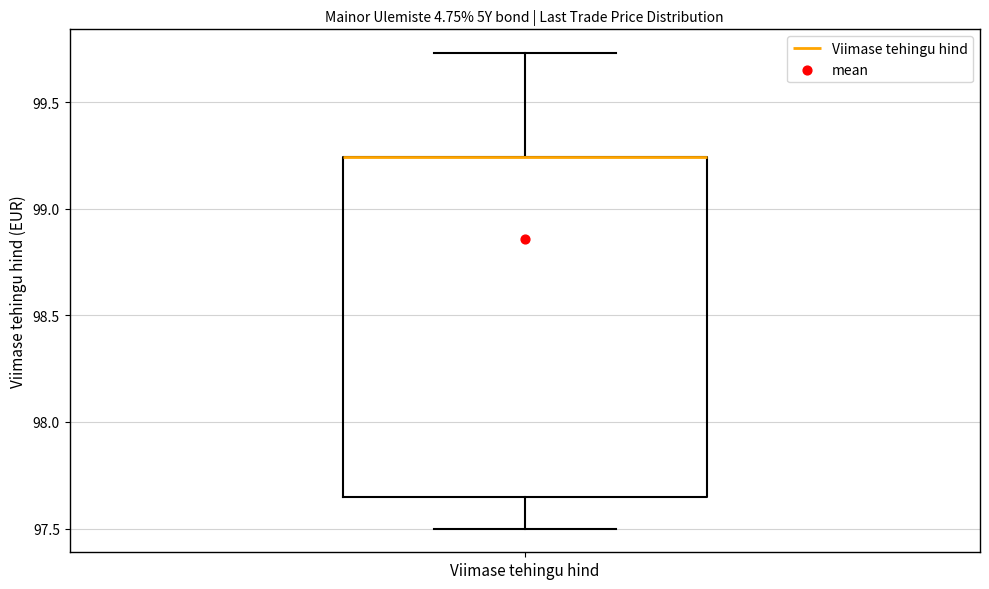

Read this box plot against the y-axis: the position of the median line, the range covered by the box, and the ends of both whiskers. The values are not printed on the chart, so give them approximately, as read against the axis.

median 99.25 (drawn on the box's upper edge), box 97.65 to 99.25, whiskers 97.50 to 99.75